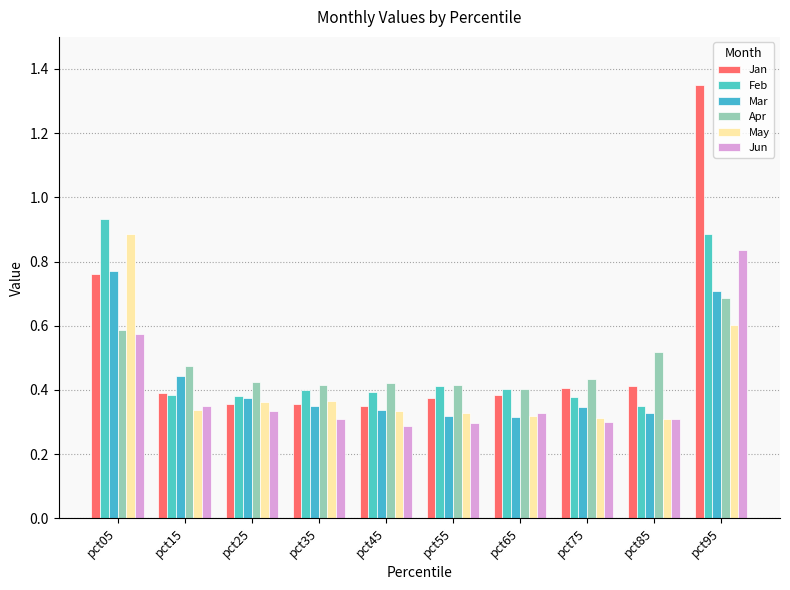

Where is Jan nearest to the value 0?

pct45